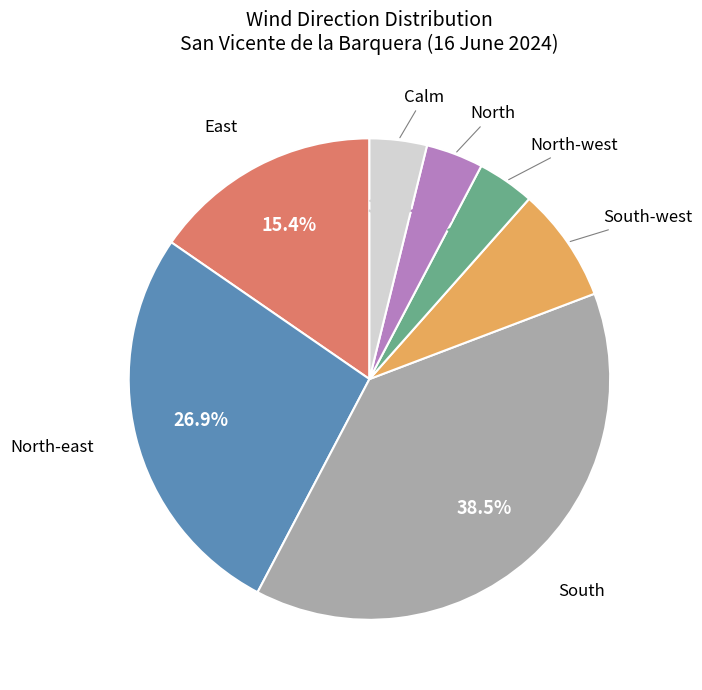

Is there a majority slice in this chart?

No